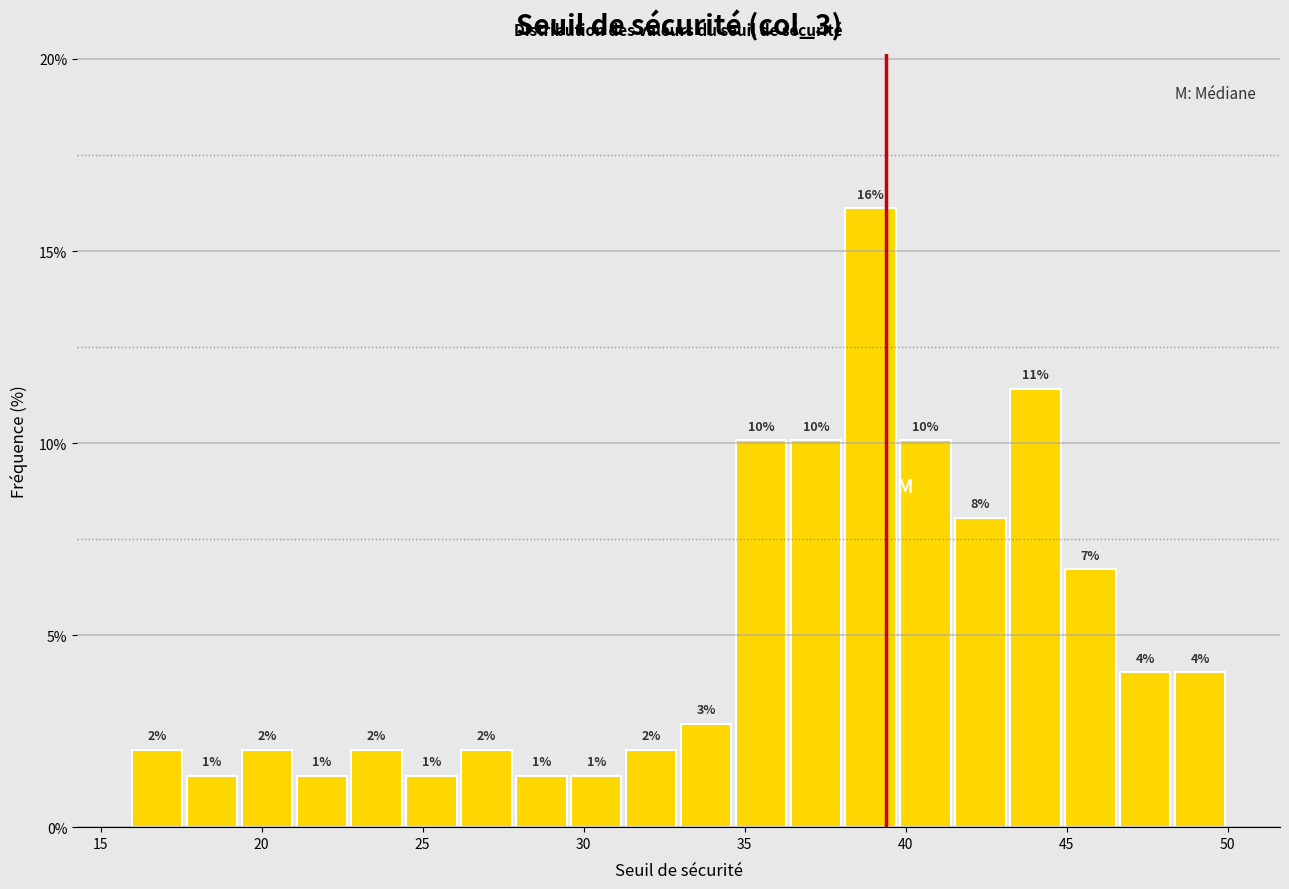

Around what value on the x-axis is the tallest bar? Give the approximate position of its centre, as read against the axis.

39.0